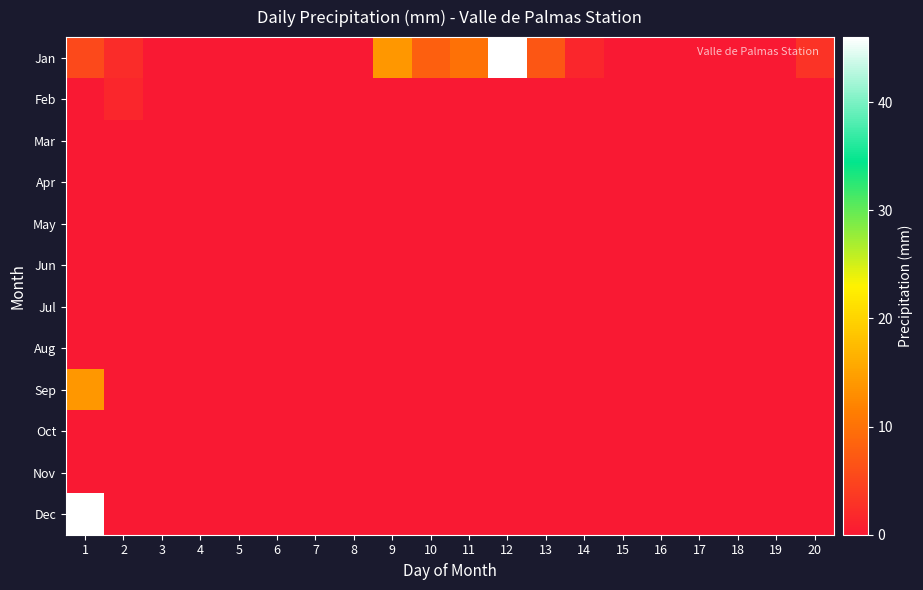

Reading left to right, what are all the values shown in this chart?

Jan: 1=5.5	2=2.2	3=0.0	4=0.0	5=0.0	6=0.0	7=0.0	8=0.0	9=14.0	10=8.0	11=10.0	12=46.0	13=7.0	14=1.5	15=0.0	16=0.0	17=0.0	18=0.0	19=0.0	20=3.0
Feb: 1=0.0	2=1.5	3=0.0	4=0.0	5=0.0	6=0.0	7=0.0	8=0.0	9=0.0	10=0.0	11=0.0	12=0.0	13=0.0	14=0.0	15=0.0	16=0.0	17=0.0	18=0.0	19=0.0	20=0.0
Mar: 1=0.0	2=0.0	3=0.0	4=0.0	5=0.0	6=0.0	7=0.0	8=0.0	9=0.0	10=0.0	11=0.0	12=0.0	13=0.0	14=0.0	15=0.0	16=0.0	17=0.0	18=0.0	19=0.0	20=0.0
Apr: 1=0.0	2=0.0	3=0.0	4=0.0	5=0.0	6=0.0	7=0.0	8=0.0	9=0.0	10=0.0	11=0.0	12=0.0	13=0.0	14=0.0	15=0.0	16=0.0	17=0.0	18=0.0	19=0.0	20=0.0
May: 1=0.0	2=0.0	3=0.0	4=0.0	5=0.0	6=0.0	7=0.0	8=0.0	9=0.0	10=0.0	11=0.0	12=0.0	13=0.0	14=0.0	15=0.0	16=0.0	17=0.0	18=0.0	19=0.0	20=0.0
Jun: 1=0.0	2=0.0	3=0.0	4=0.0	5=0.0	6=0.0	7=0.0	8=0.0	9=0.0	10=0.0	11=0.0	12=0.0	13=0.0	14=0.0	15=0.0	16=0.0	17=0.0	18=0.0	19=0.0	20=0.0
Jul: 1=0.0	2=0.0	3=0.0	4=0.0	5=0.0	6=0.0	7=0.0	8=0.0	9=0.0	10=0.0	11=0.0	12=0.0	13=0.0	14=0.0	15=0.0	16=0.0	17=0.0	18=0.0	19=0.0	20=0.0
Aug: 1=0.0	2=0.0	3=0.0	4=0.0	5=0.0	6=0.0	7=0.0	8=0.0	9=0.0	10=0.0	11=0.0	12=0.0	13=0.0	14=0.0	15=0.0	16=0.0	17=0.0	18=0.0	19=0.0	20=0.0
Sep: 1=14.0	2=0.0	3=0.0	4=0.0	5=0.0	6=0.0	7=0.0	8=0.0	9=0.0	10=0.0	11=0.0	12=0.0	13=0.0	14=0.0	15=0.0	16=0.0	17=0.0	18=0.0	19=0.0	20=0.0
Oct: 1=0.0	2=0.0	3=0.0	4=0.0	5=0.0	6=0.0	7=0.0	8=0.0	9=0.0	10=0.0	11=0.0	12=0.0	13=0.0	14=0.0	15=0.0	16=0.0	17=0.0	18=0.0	19=0.0	20=0.0
Nov: 1=0.0	2=0.0	3=0.0	4=0.0	5=0.0	6=0.0	7=0.0	8=0.0	9=0.0	10=0.0	11=0.0	12=0.0	13=0.0	14=0.0	15=0.0	16=0.0	17=0.0	18=0.0	19=0.0	20=0.0
Dec: 1=46.0	2=0.0	3=0.0	4=0.0	5=0.0	6=0.0	7=0.0	8=0.0	9=0.0	10=0.0	11=0.0	12=0.0	13=0.0	14=0.0	15=0.0	16=0.0	17=0.0	18=0.0	19=0.0	20=0.0